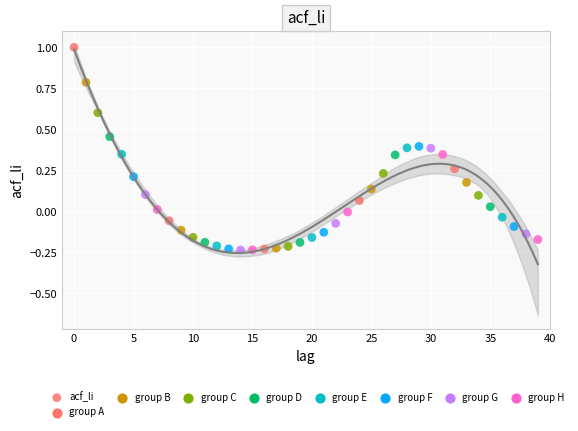

What is the range of Y values (max minus min)?

1.2